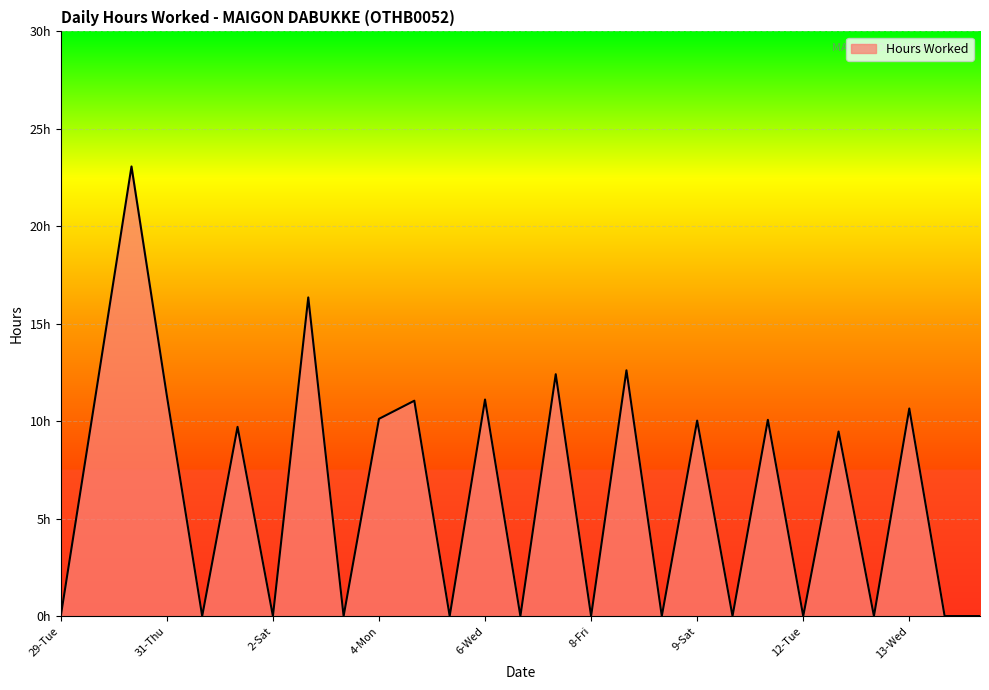

Reading left to right, what are all the values shown in this chart?

0.0	11.5	23.1	11.3	0.0	9.7	0.0	16.4	0.0	10.1	11.1	0.0	11.1	0.0	12.4	0.0	12.6	0.0	10.0	0.0	10.1	0.0	9.5	0.0	10.7	0.0	0.0